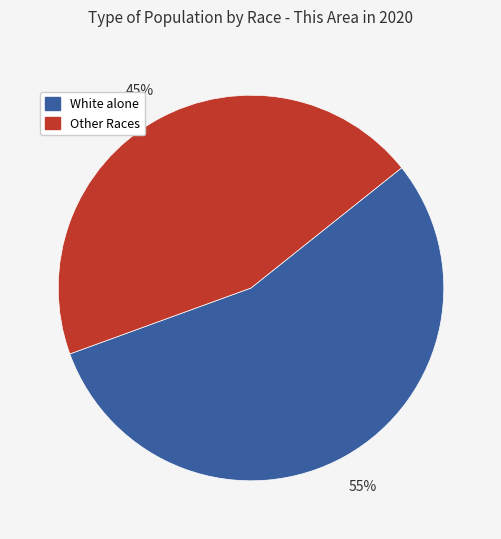

To the nearest percent, what is the difference between the largest and smallest slice percentages?

10%